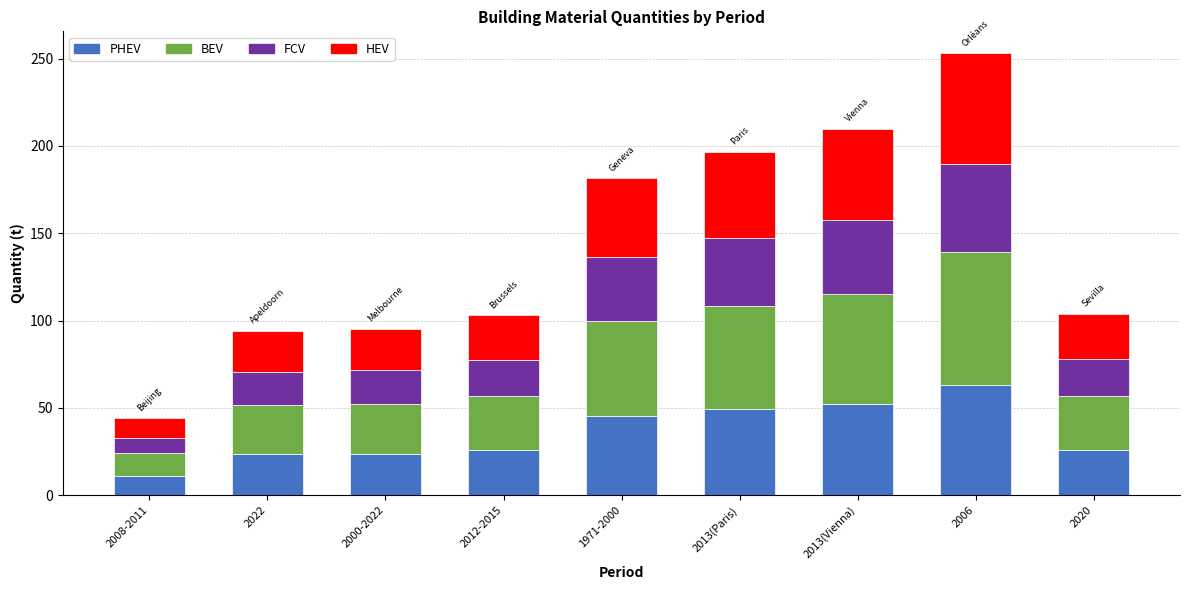

At which category is the sum across all series the highest?

2006